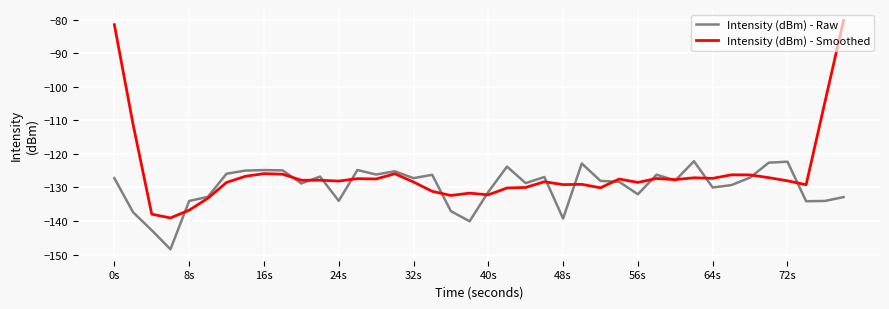

What is the minimum value shown in the chart?

-148.4